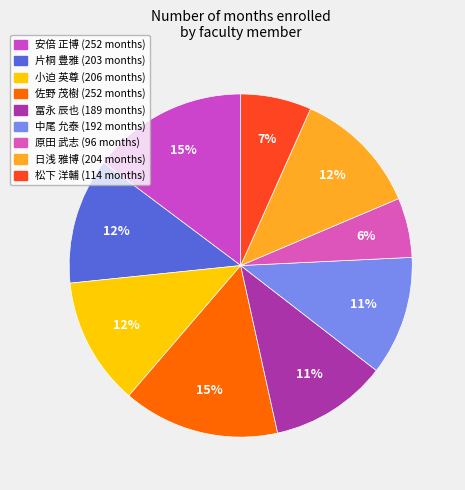

What is the ratio of the value at 安倍 正博 to the value at 松下 洋輔?

2.2